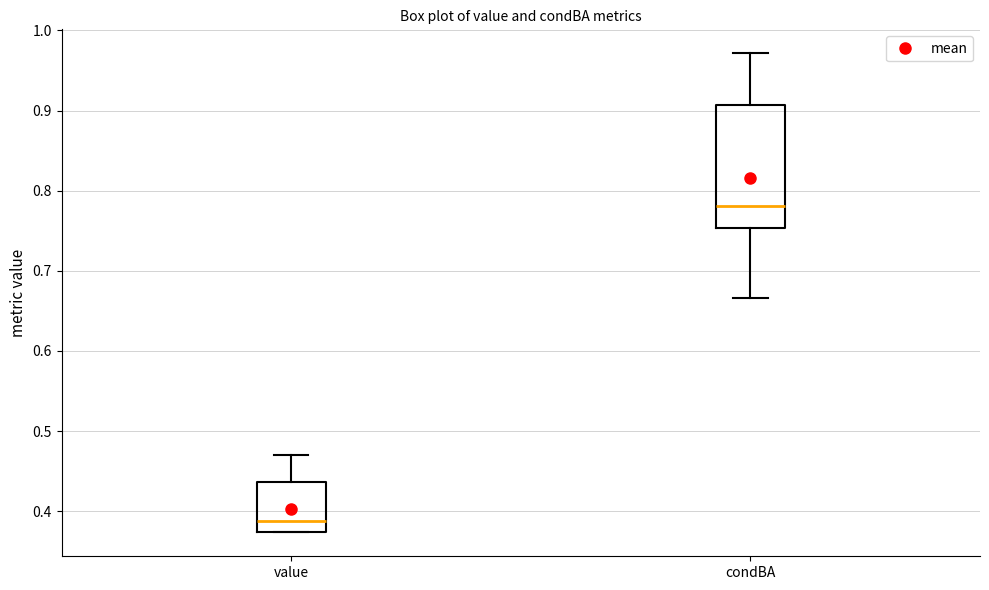

Which box has the highest median line?

condBA